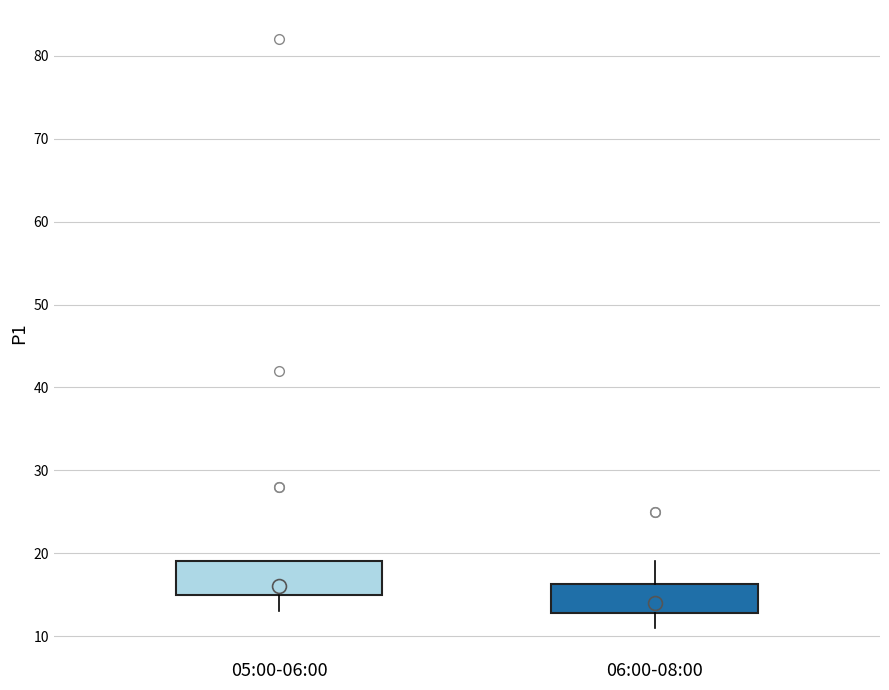

Reading left to right, read every box against the y-axis: the position of its median line, the range the box covers, and the ends of its whiskers. The values are not printed on the chart, so give them approximately, as read against the axis.

05:00-06:00: median 16, box 15 to 19, whiskers 13 to 19
06:00-08:00: median 14, box 13 to 16, whiskers 11 to 19